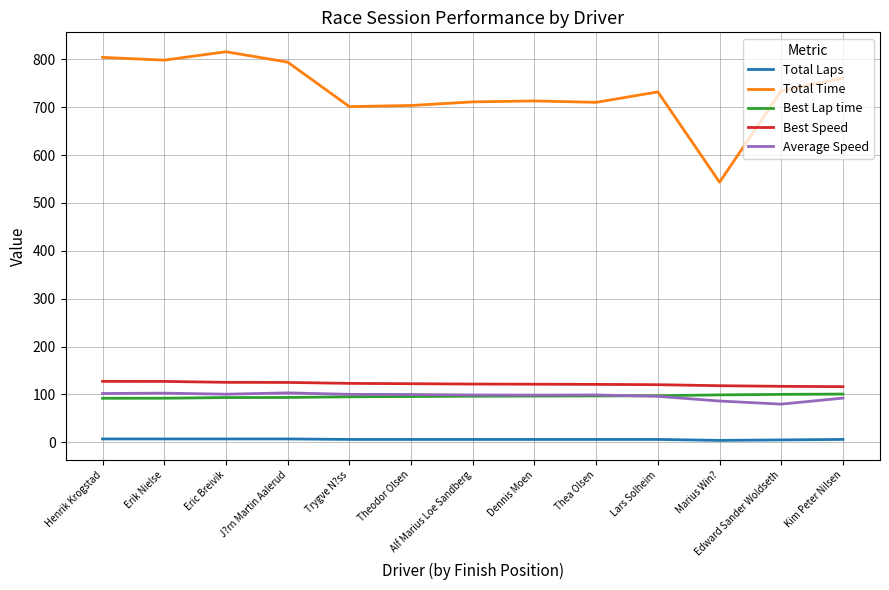

How many lines are shown in the chart?

5